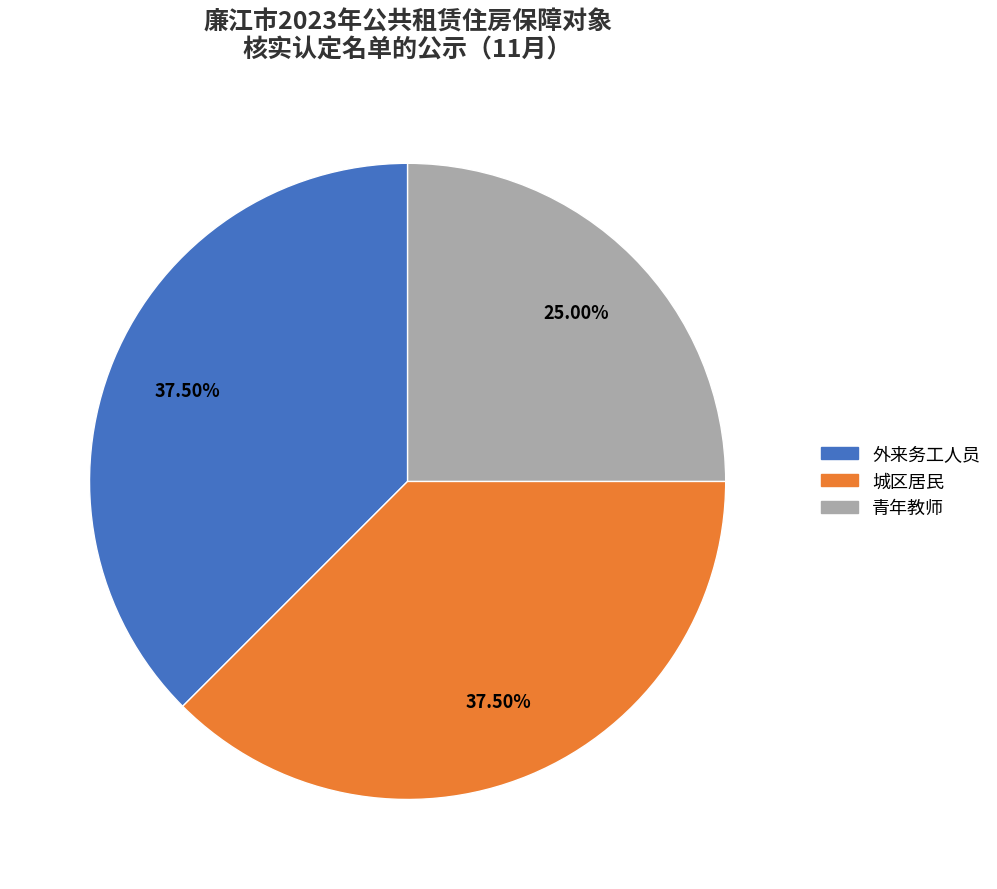

Does 外来务工人员 account for over 50% of the chart?

No